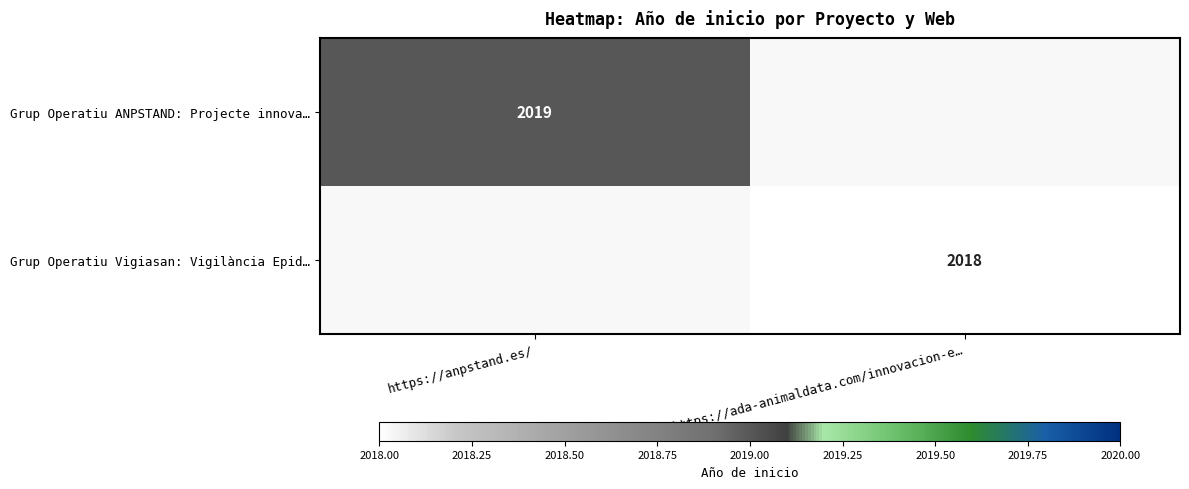

At which category is the sum across all series the highest?

https://anpstand.es/